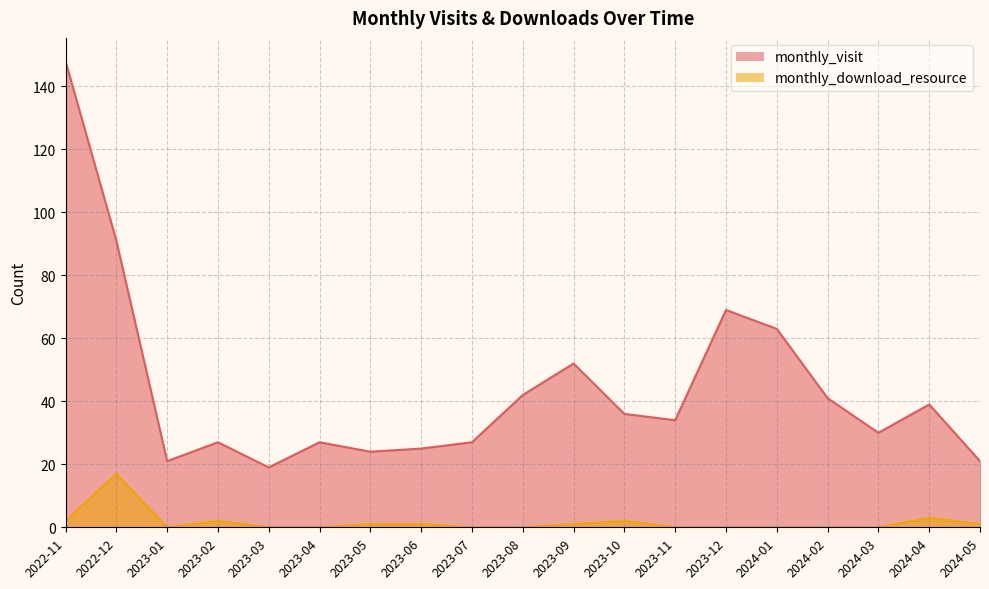

The value of monthly_download_resource at 2023-12 is 0. True or false?

True